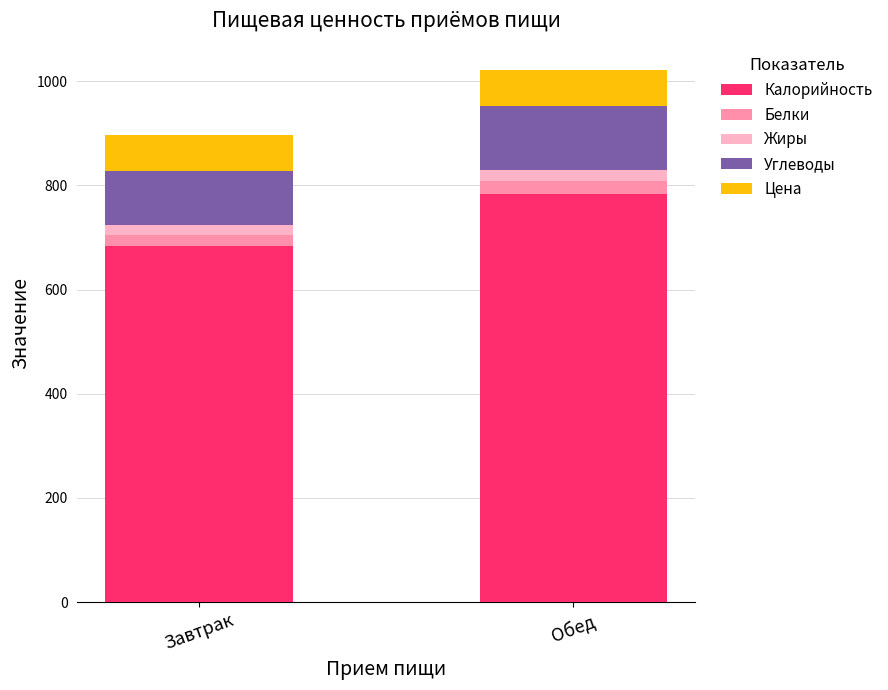

True or false: Калорийность has a value of 184.0 at Завтрак.

False